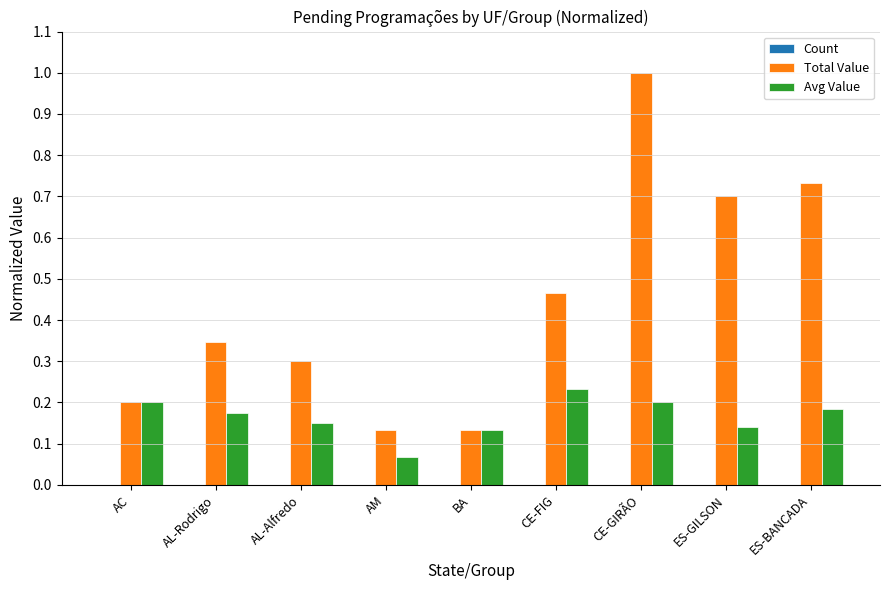

Which series changed the most between AC and ES-GILSON?

Total Value